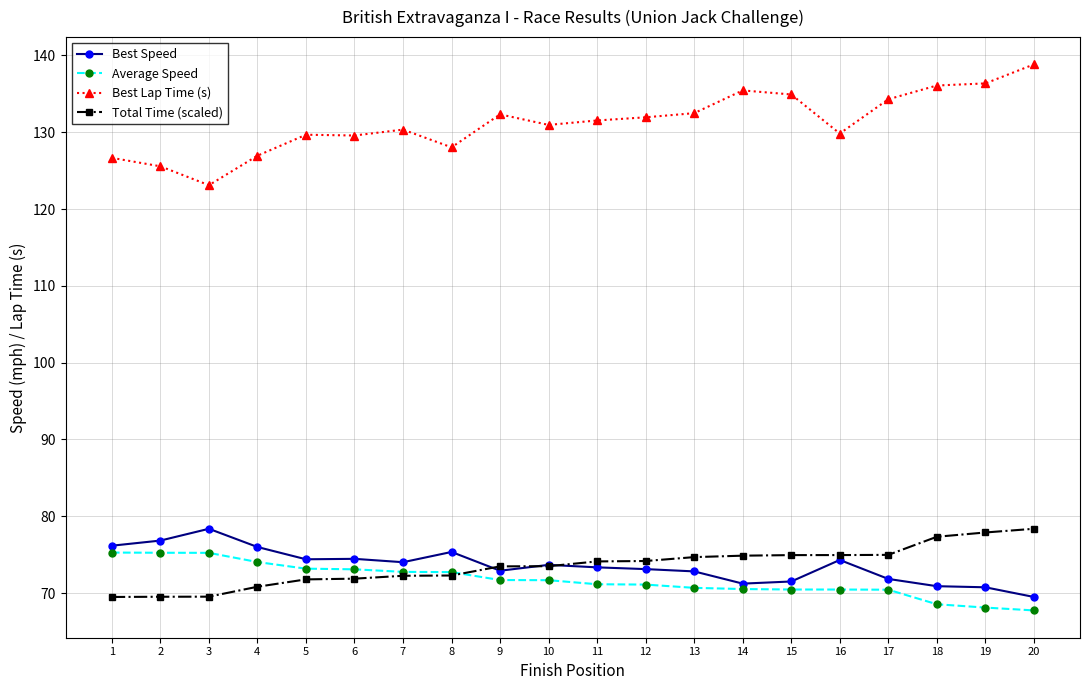

Rank the series at 12 from lowest to highest value.

Average Speed, Best Speed, Total Time (scaled), Best Lap Time (s)